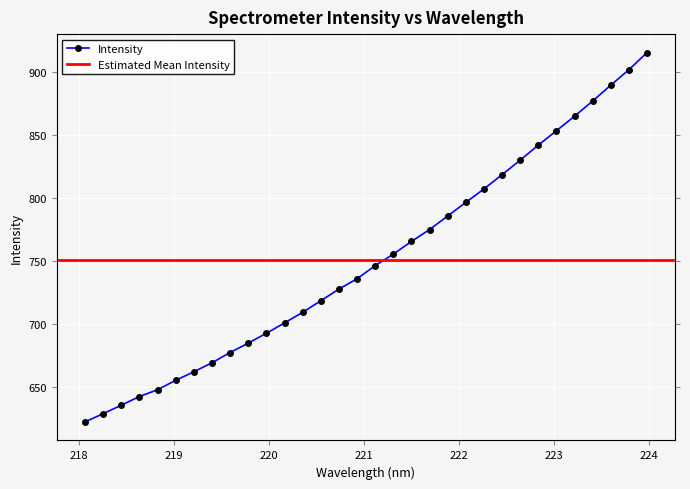

Where does the data first go above 746?

221.1174